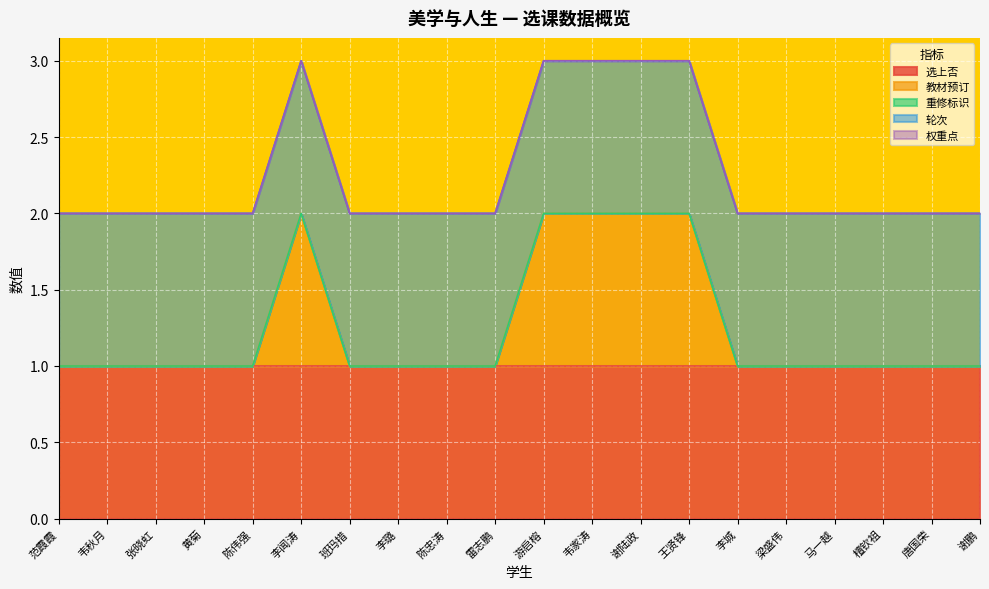

Count the number of categories in the chart.

20